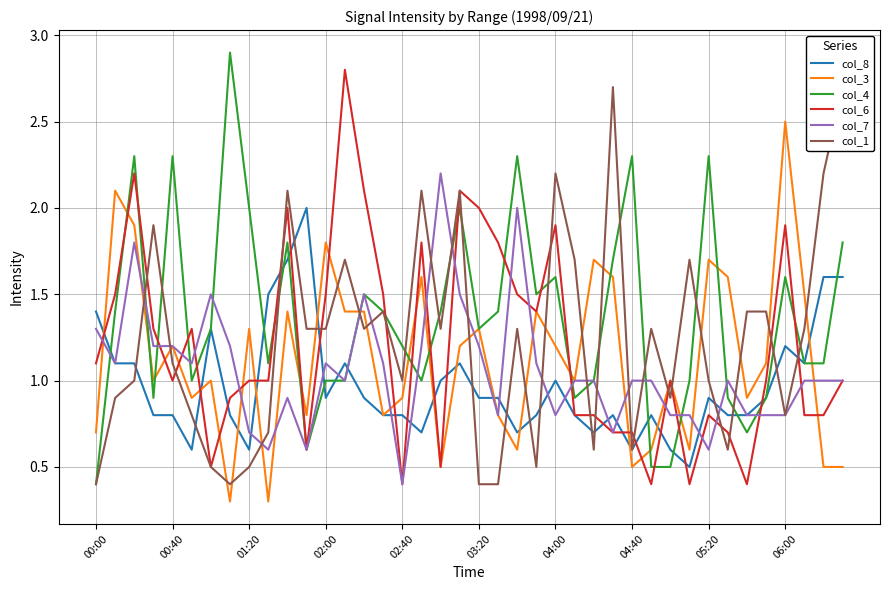

How many times do col_4 and col_8 cross each other?

11